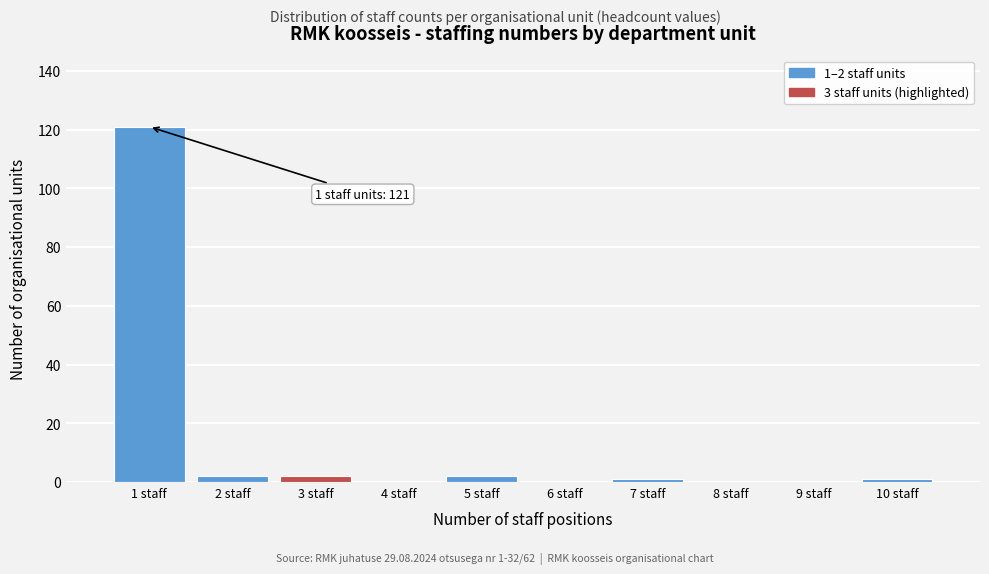

Over which range of the x-axis is the bar tallest?

0.5 to 1.5